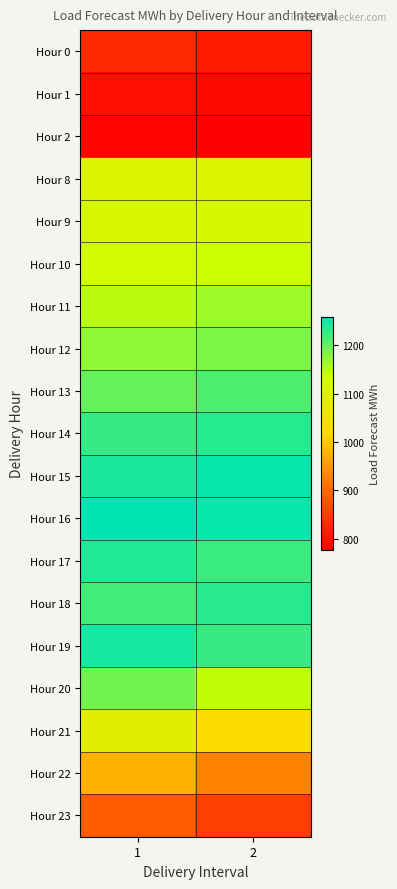

What is the minimum value shown in the chart?

777.2